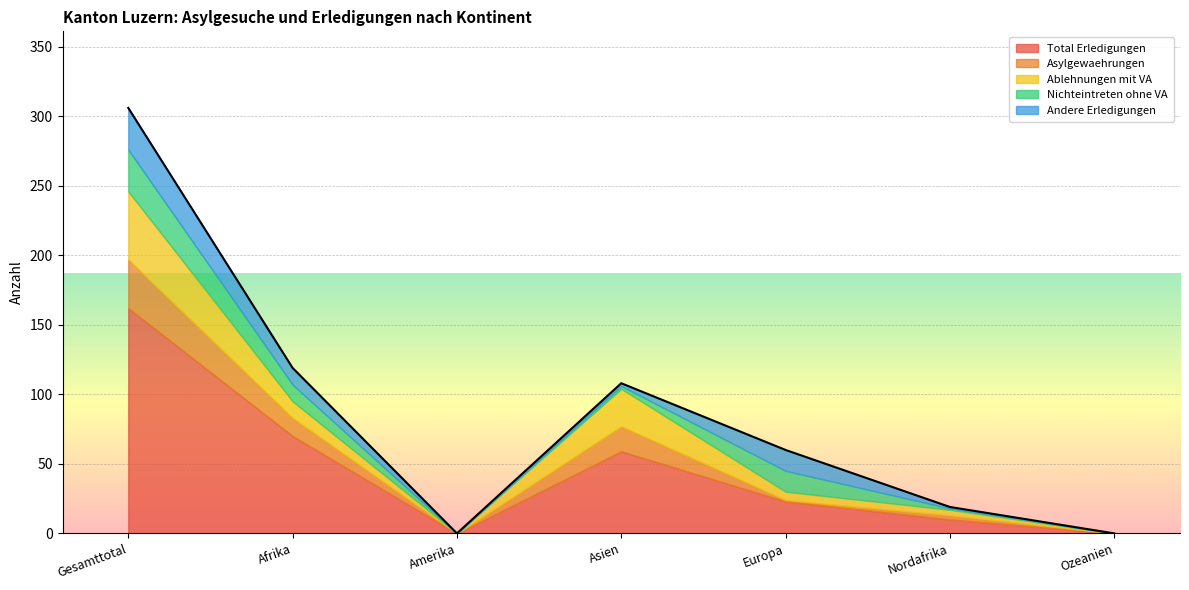

Read the Total Erledigungen value at Nordafrika.

10